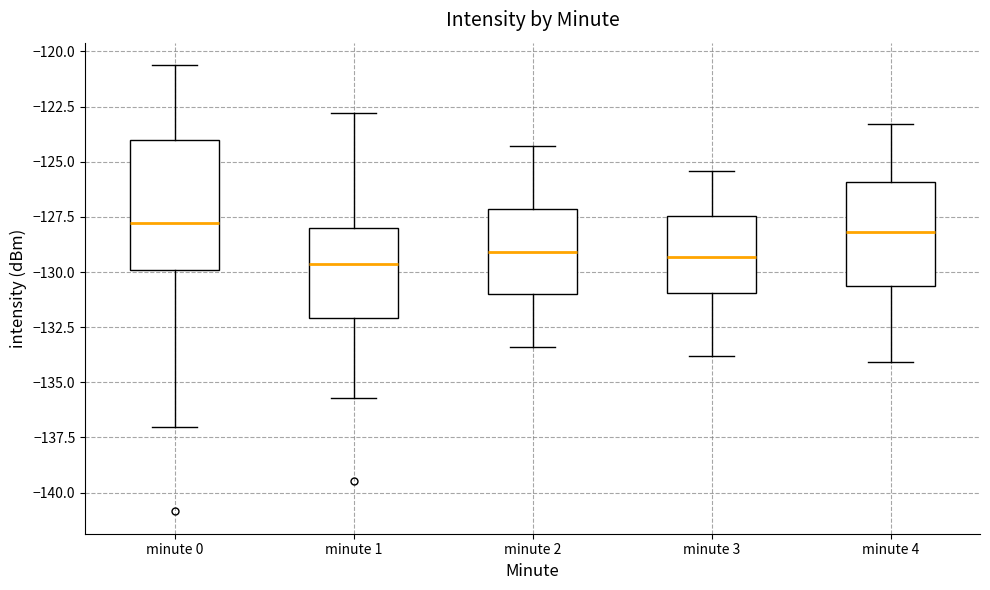

Where does the median line of the box for minute 2 sit on the y-axis? The values are not printed on the chart, so give them approximately, as read against the axis.

-129.0